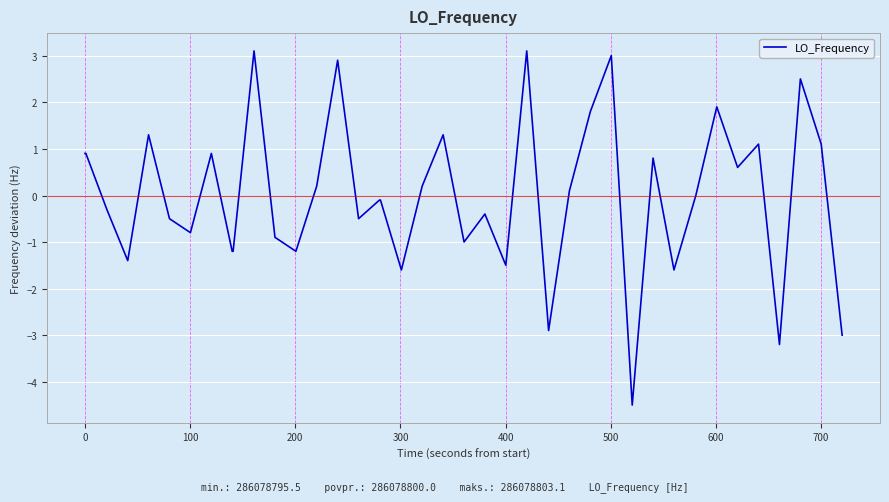

What is the difference between the maximum and minimum values?

7.6